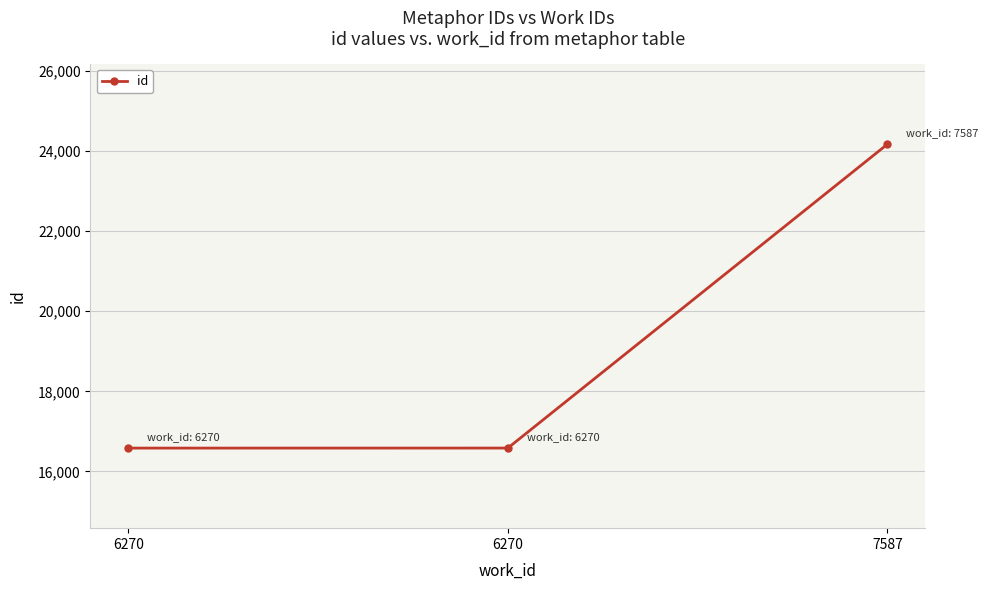

What is the value of the 3rd point from the left?

24171